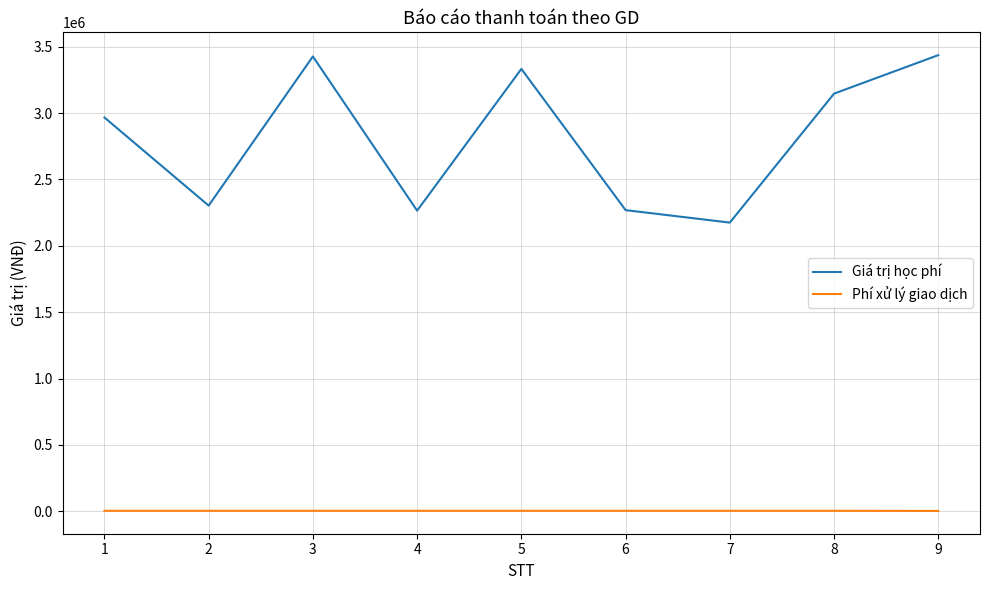

How many lines are shown in the chart?

2